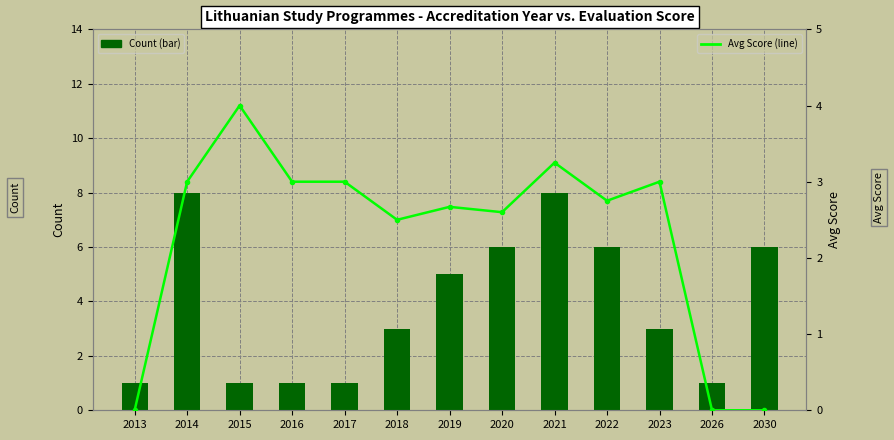

List the series in order of their overall mean, highest first.

Count (bar), Avg Score (line)